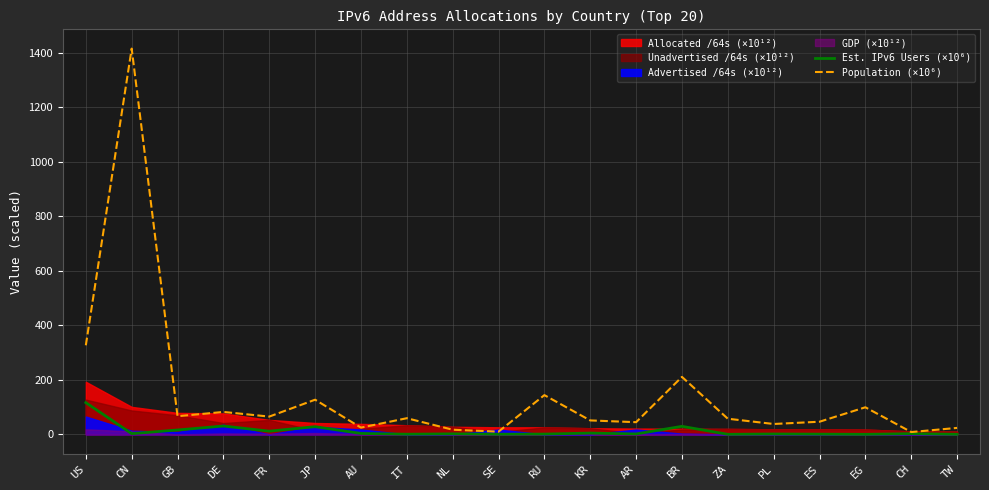

What is the minimum value shown in the chart?

0.2